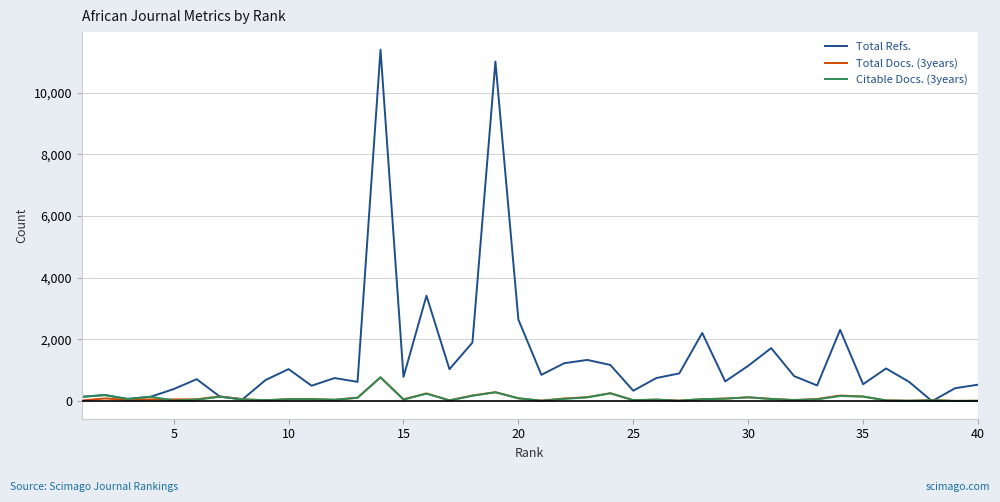

Which series has the largest total across all categories?

Total Refs.